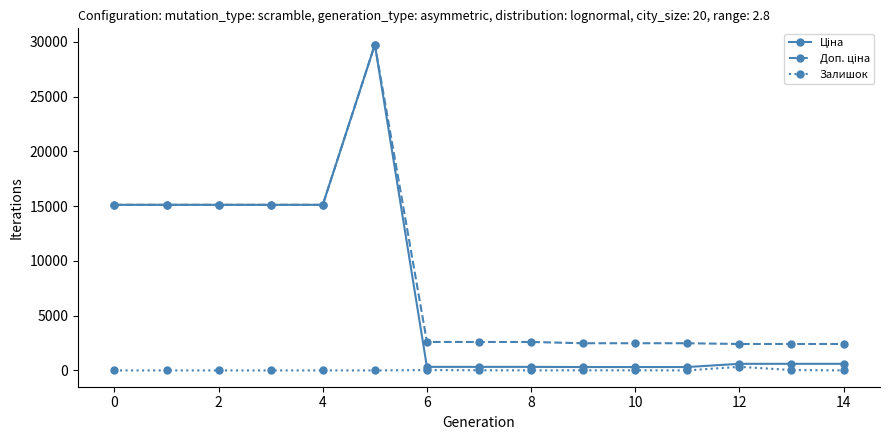

At how many categories does at least one series exceed 13511?

6